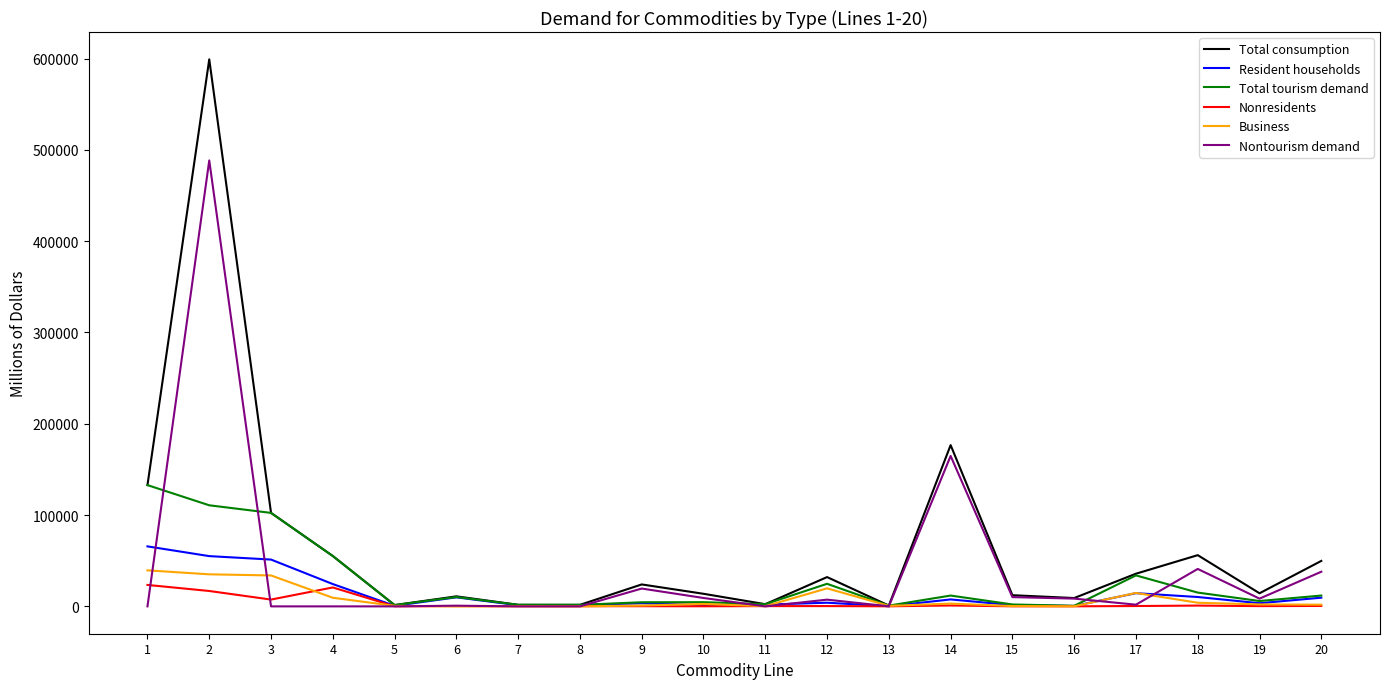

Which series has the largest total across all categories?

Total consumption